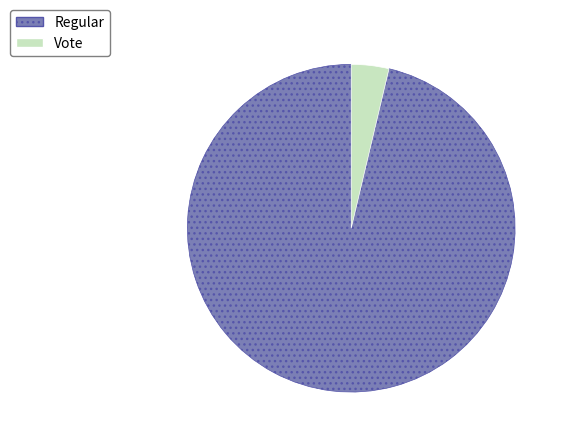

Between Vote and Regular, which is larger?

Regular